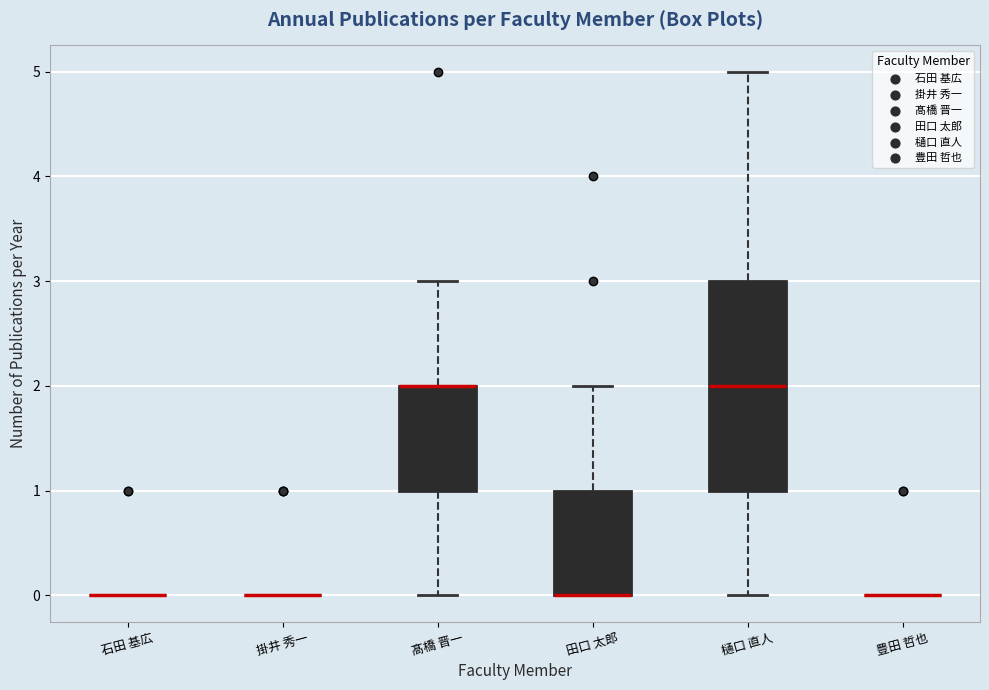

Reading left to right, read every box against the y-axis: the position of its median line, the range the box covers, and the ends of its whiskers. The values are not printed on the chart, so give them approximately, as read against the axis.

石田 基広: box collapsed to a line at 0, whiskers 0 to 0
掛井 秀一: box collapsed to a line at 0, whiskers 0 to 0
髙橋 晋一: median 2 (drawn on the box's upper edge), box 1 to 2, whiskers 0 to 3
田口 太郎: median 0 (drawn on the box's lower edge), box 0 to 1, whiskers 0 to 2
樋口 直人: median 2, box 1 to 3, whiskers 0 to 5
豊田 哲也: box collapsed to a line at 0, whiskers 0 to 0